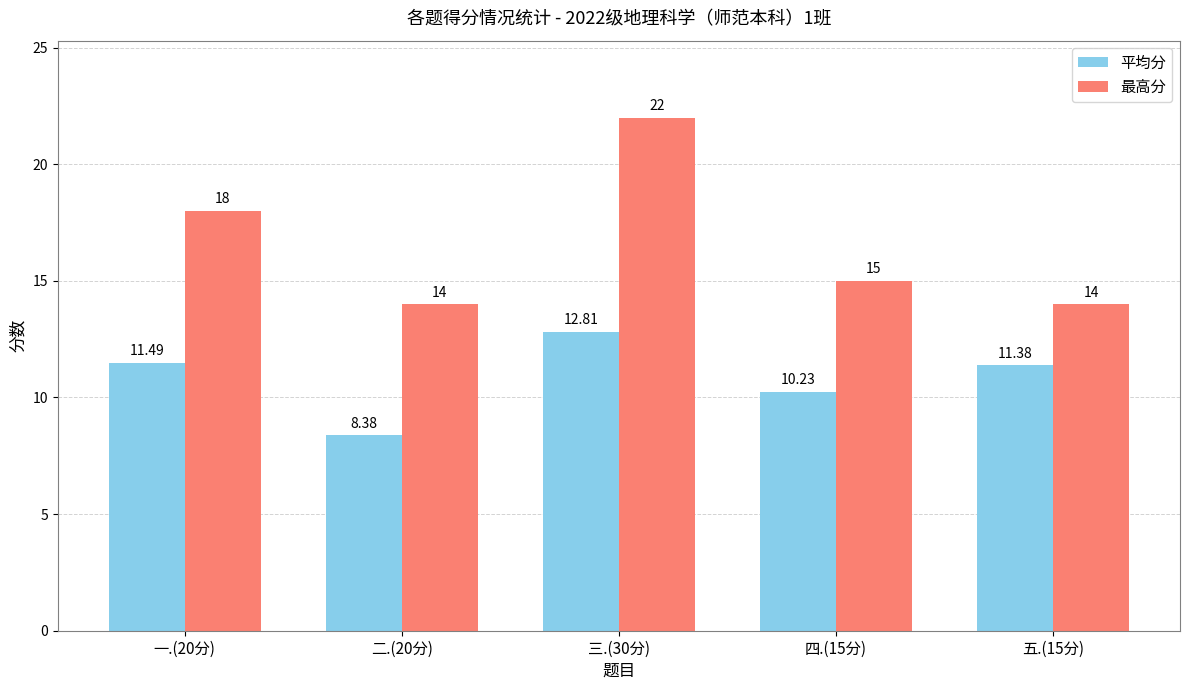

What is the smallest value displayed?

8.4